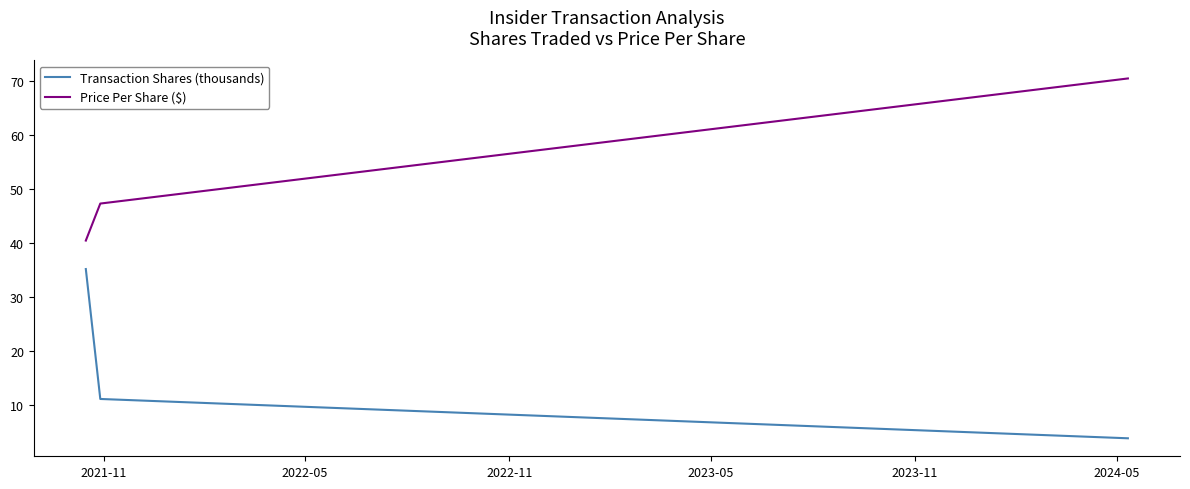

Does the chart have visible grid lines?

No